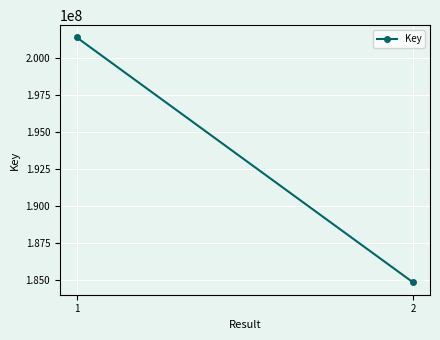

Reading right to left, extract all data points from this chart.

2=184817736	1=201377314